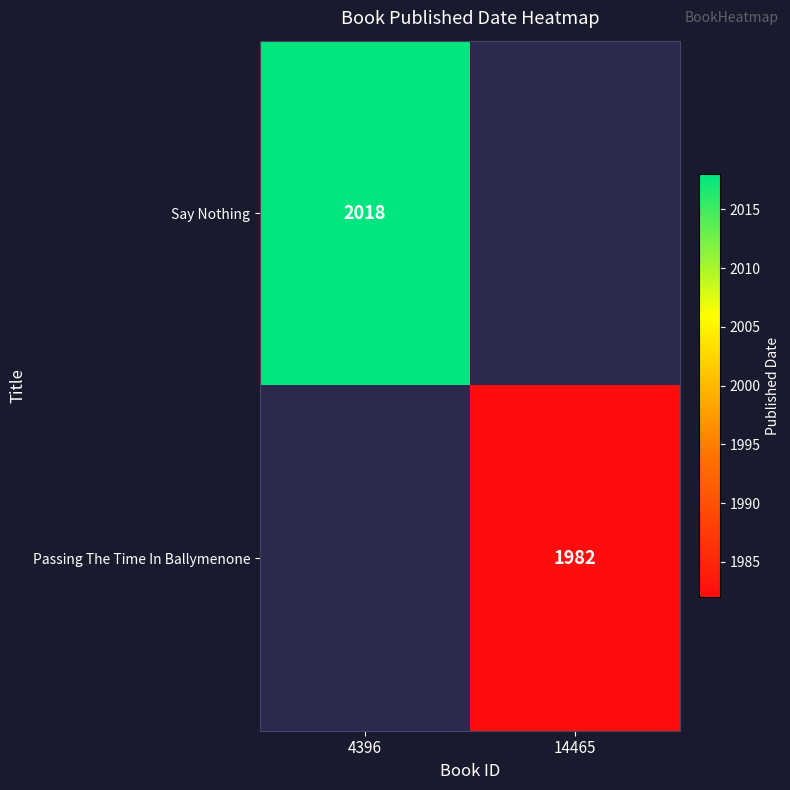

The value of Passing The Time In Ballymenone at 14465 is 2676.3. True or false?

False